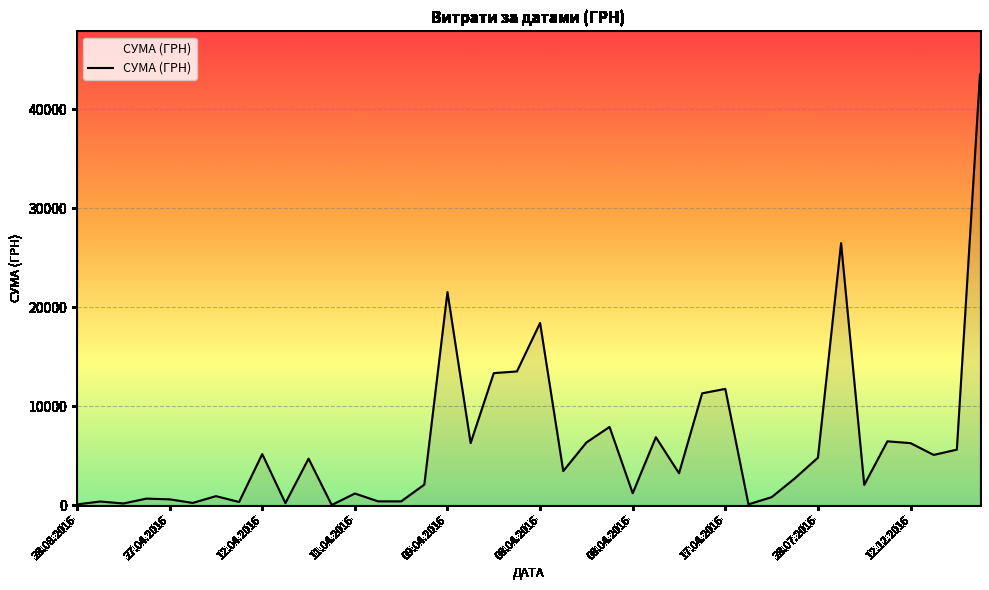

What is the label of the 3rd point from the left?

01.06.2016